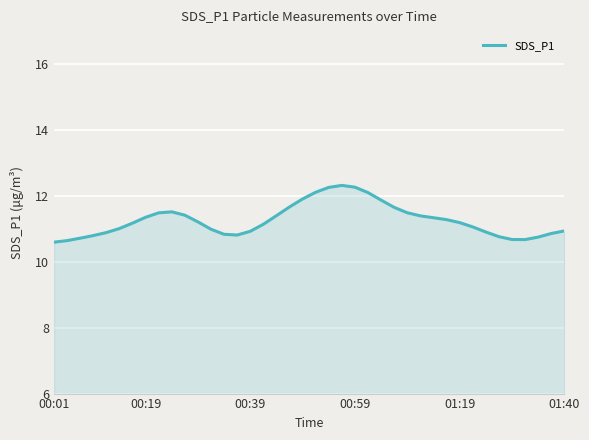

What is the maximum value shown in the chart?

12.3